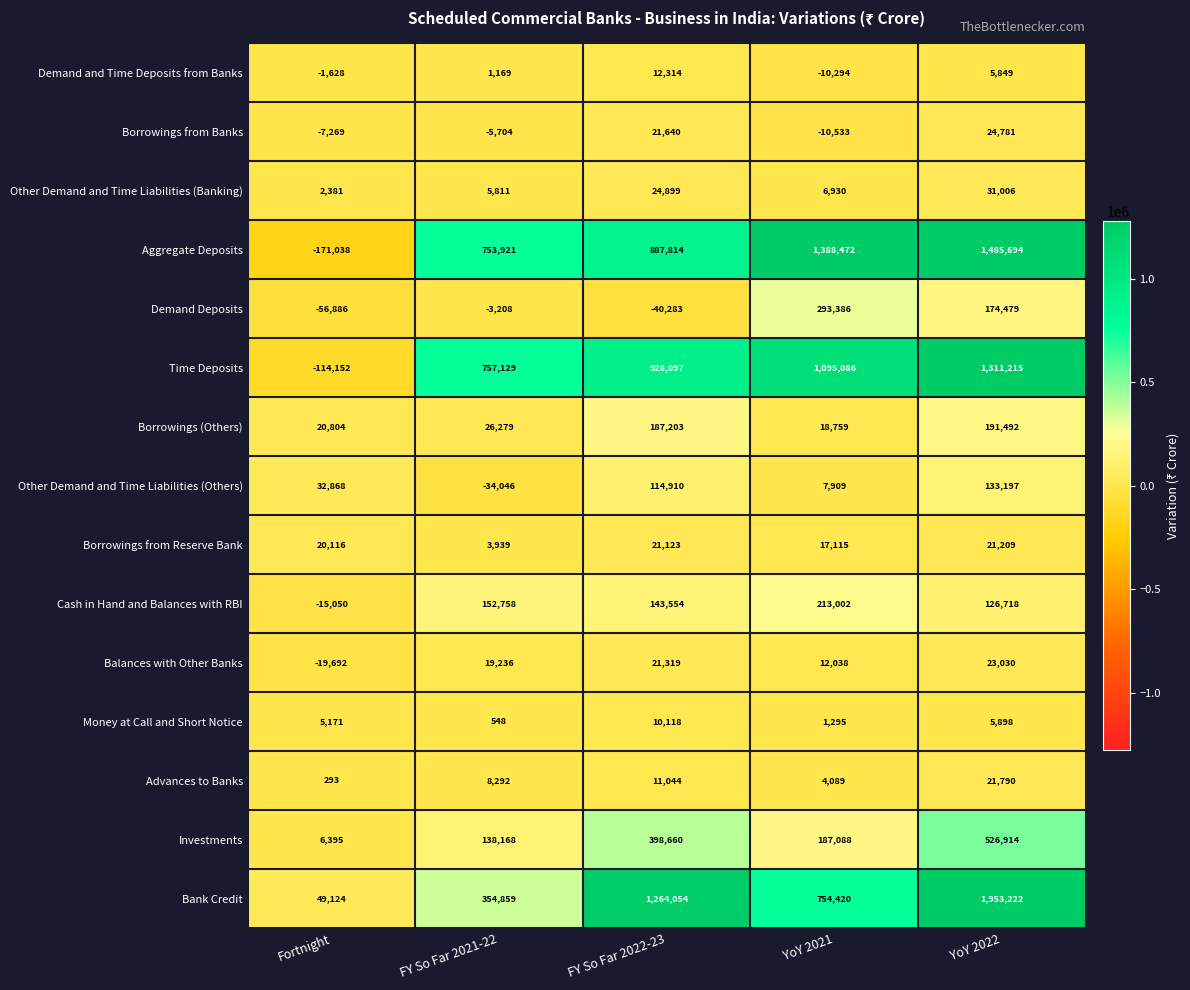

Is it true that Borrowings (Others) equals 20804 at Fortnight?

True